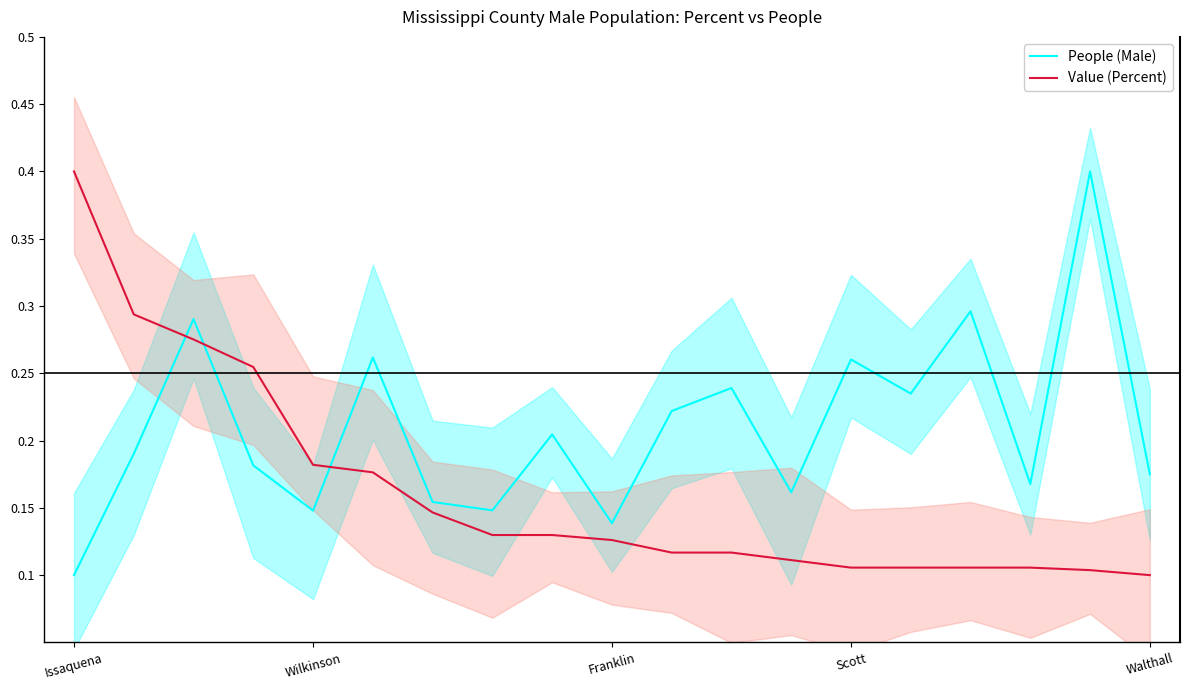

What is the minimum value for Value (Percent)?

0.1